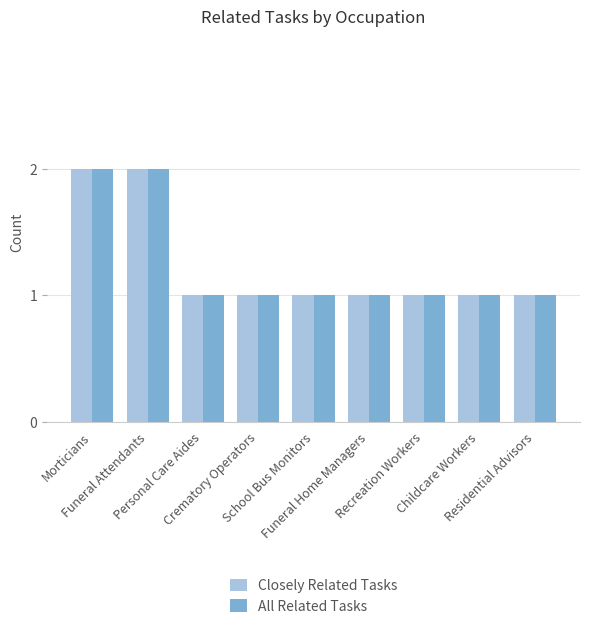

What is the label of the 6th bar from the right?

Crematory Operators